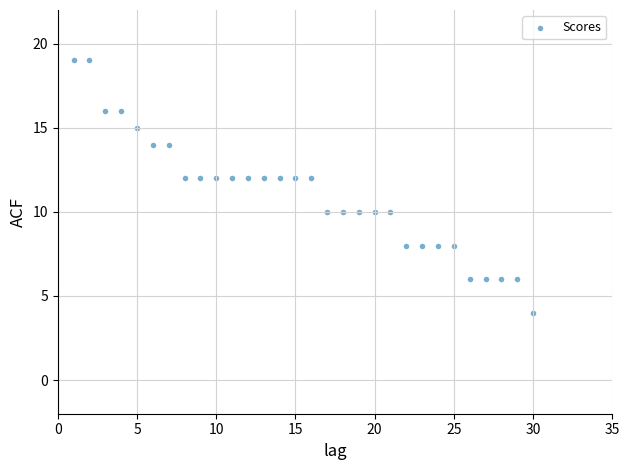

What is the range of Y values (max minus min)?

15